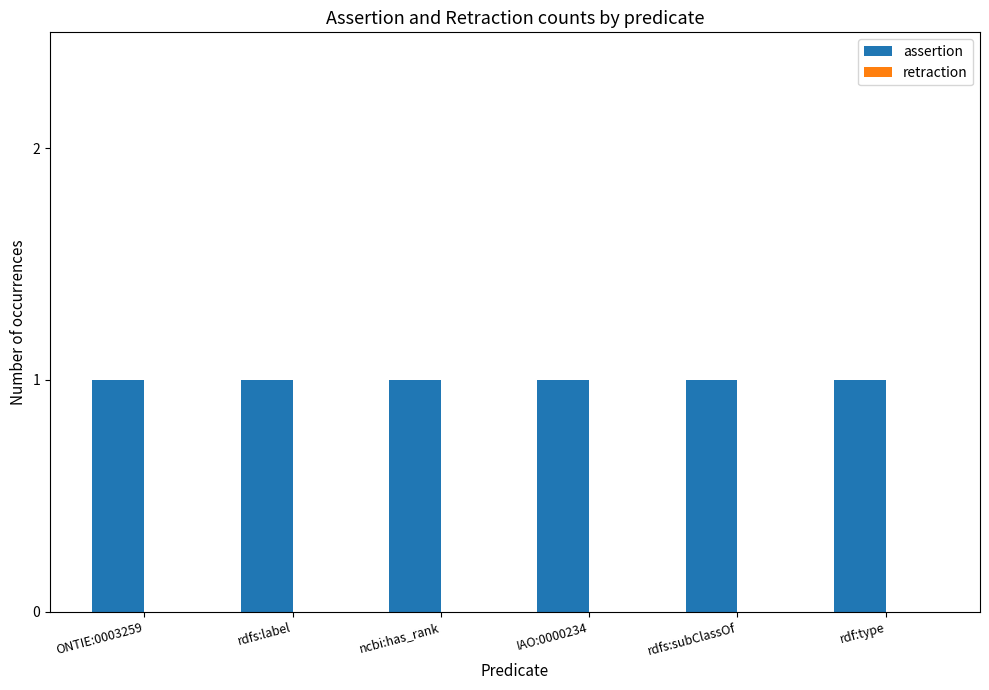

What is the total value across all series at IAO:0000234?

1